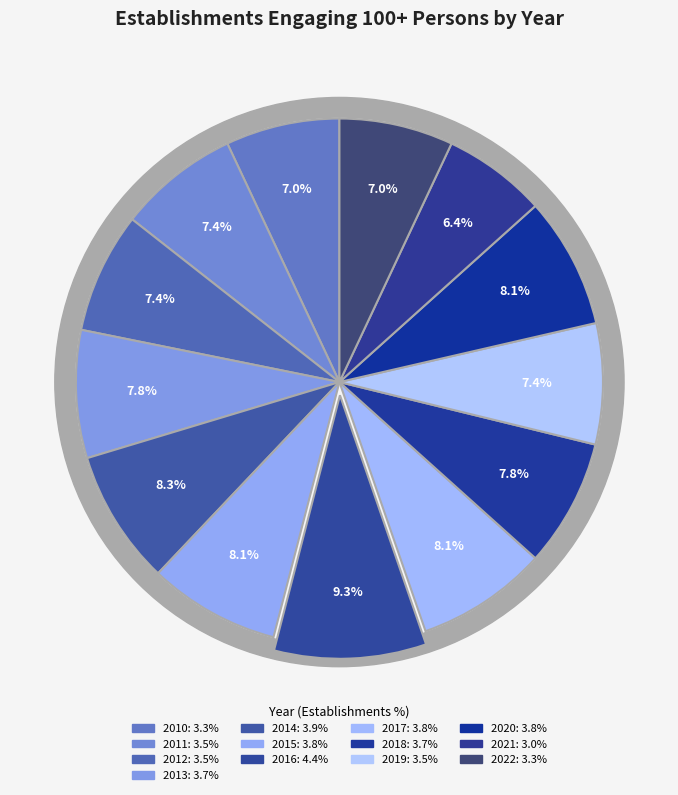

What is the largest slice in the pie chart?

2016